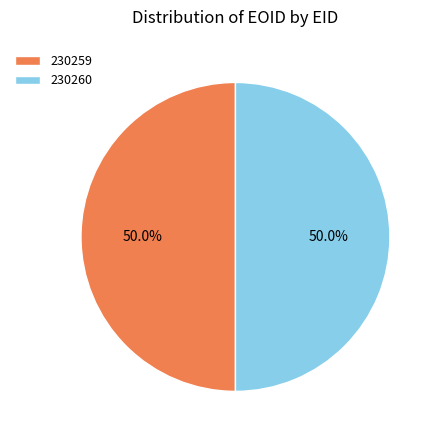

To the nearest percent, what percentage of the pie is 230259?

50%